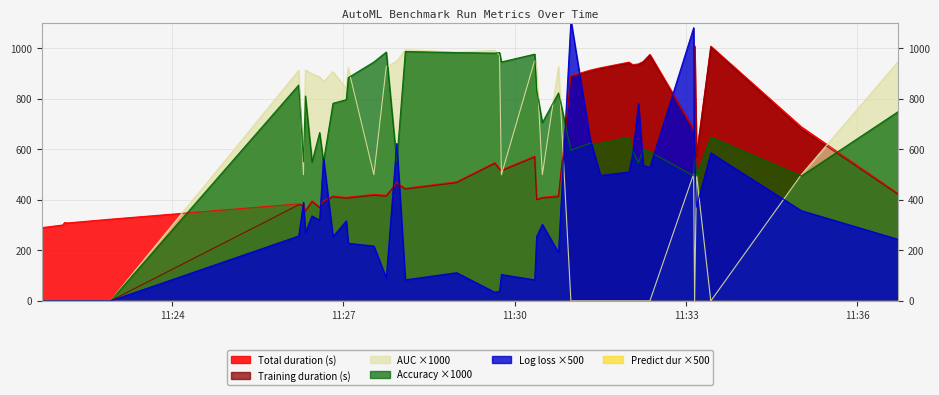

How many lines are shown in the chart?

6